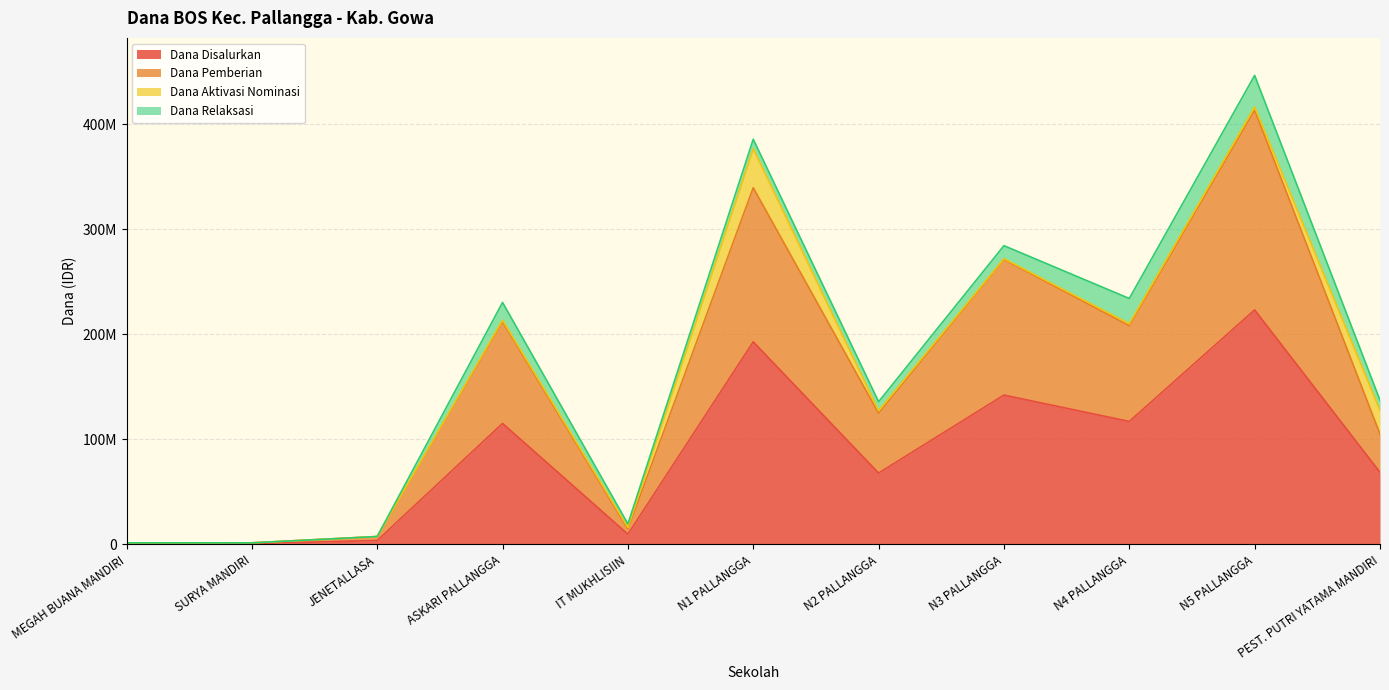

How many interior local peaks does the Dana Disalurkan series have?

4